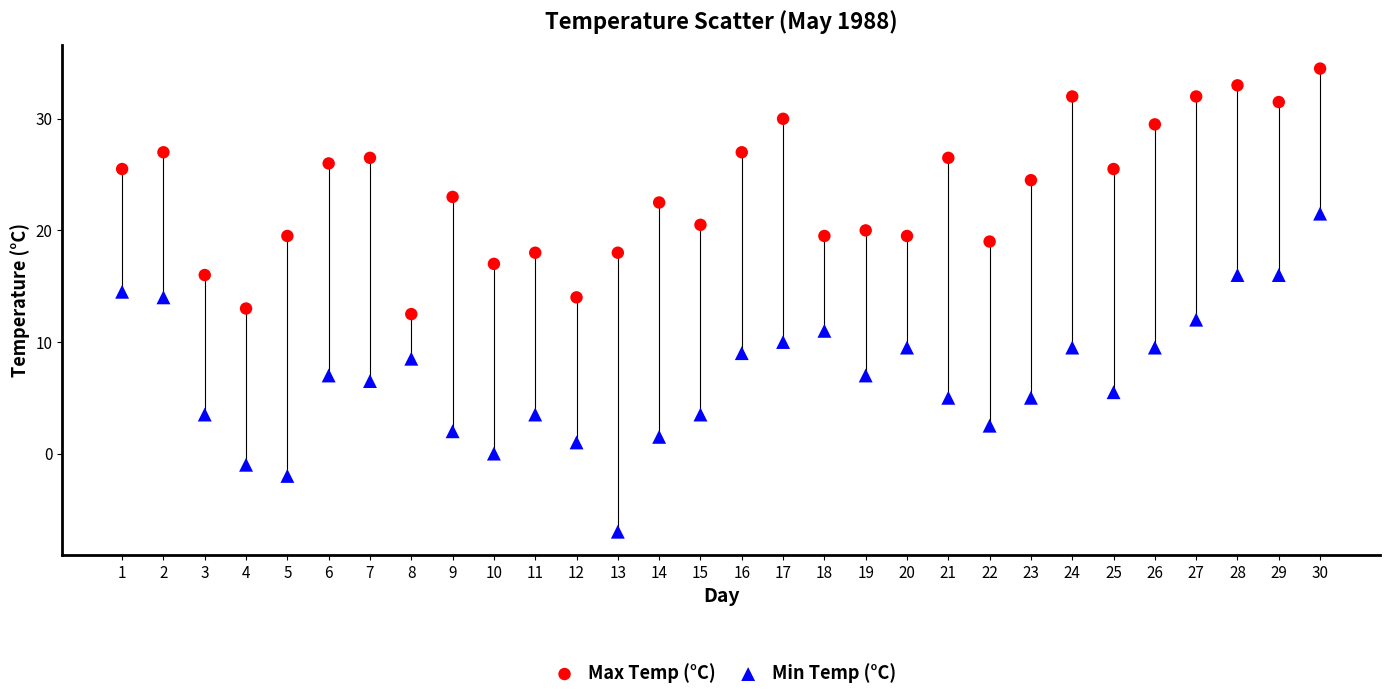

Across all data points, what is the range of Y values (max minus min)?

41.5